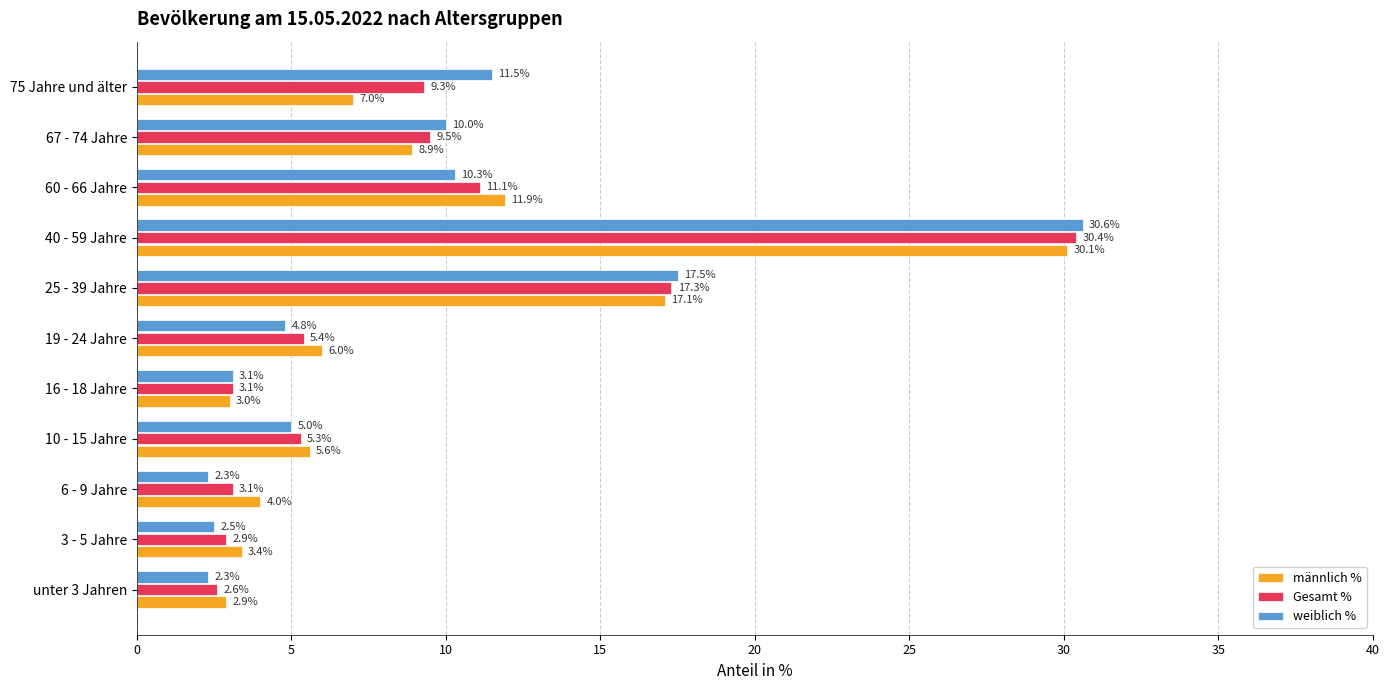

Rank the series at 25 - 39 Jahre from lowest to highest value.

männlich %, Gesamt %, weiblich %